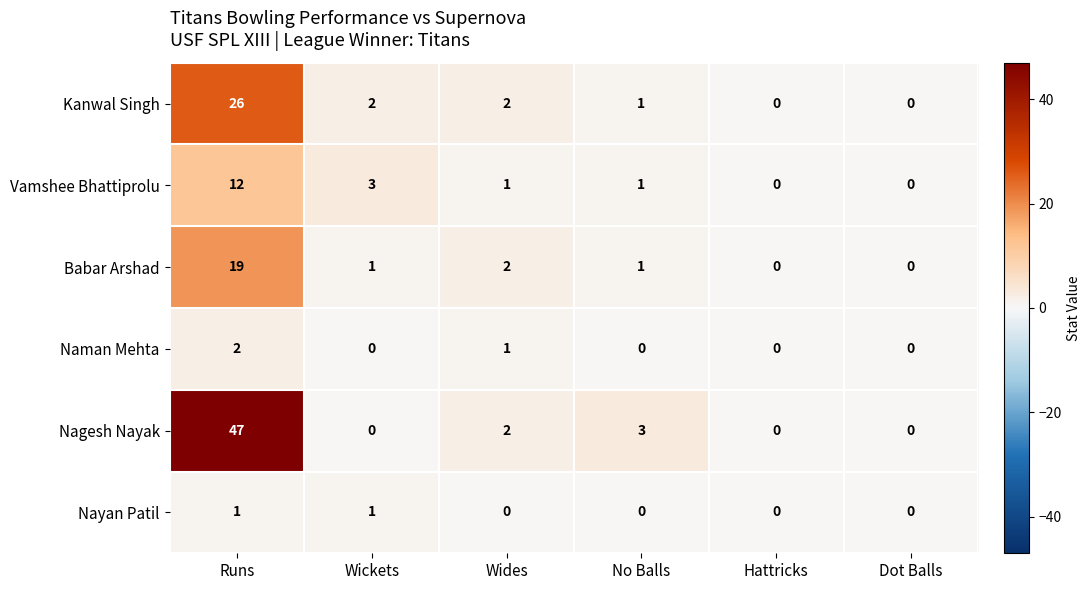

The value of Nagesh Nayak at Hattricks is 20. True or false?

False